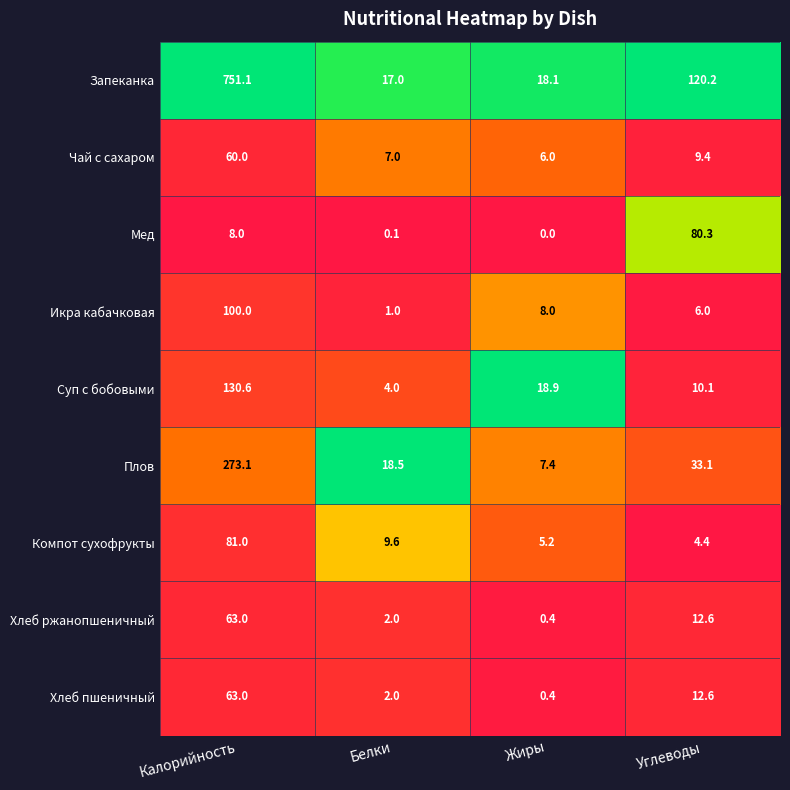

At which label does Икра кабачковая first exceed 8?

Калорийность